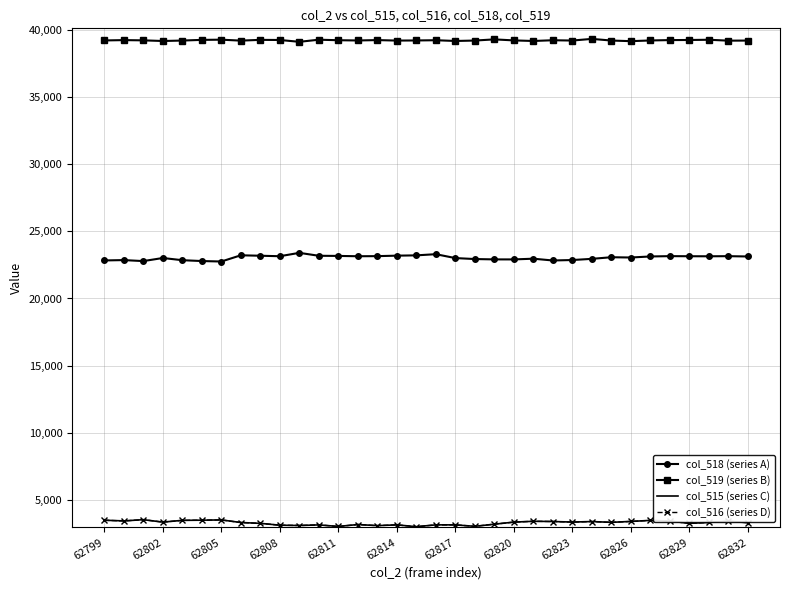

What is the smallest value displayed?

3018